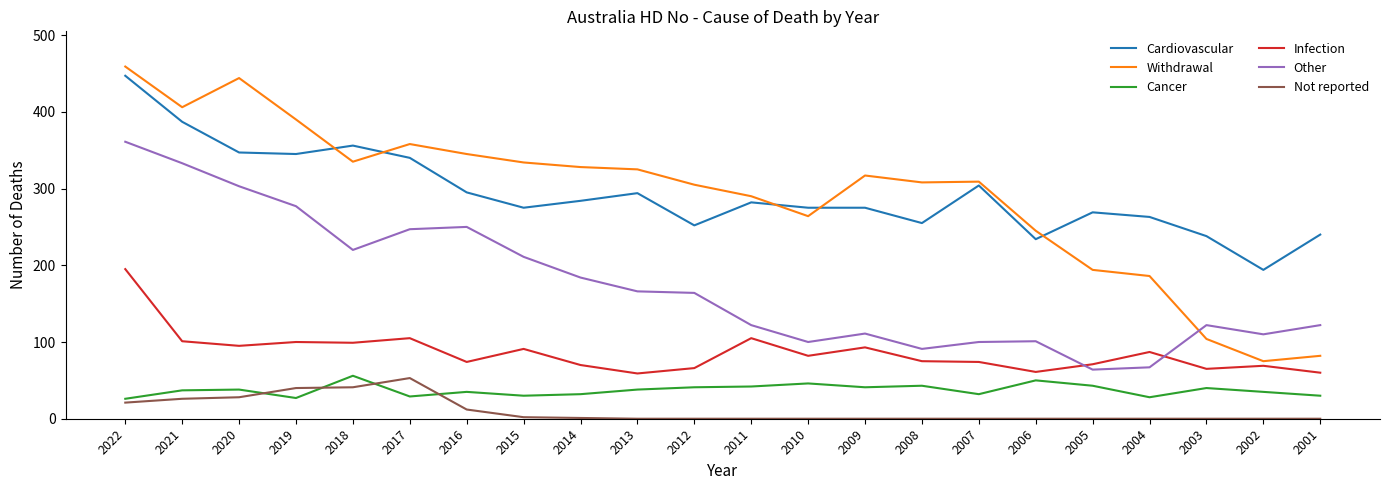

At which category does Other reach its first local valley?

2018